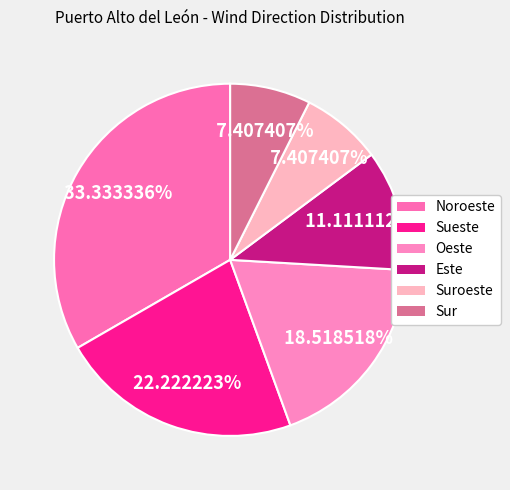

How many slices are in this pie chart?

6